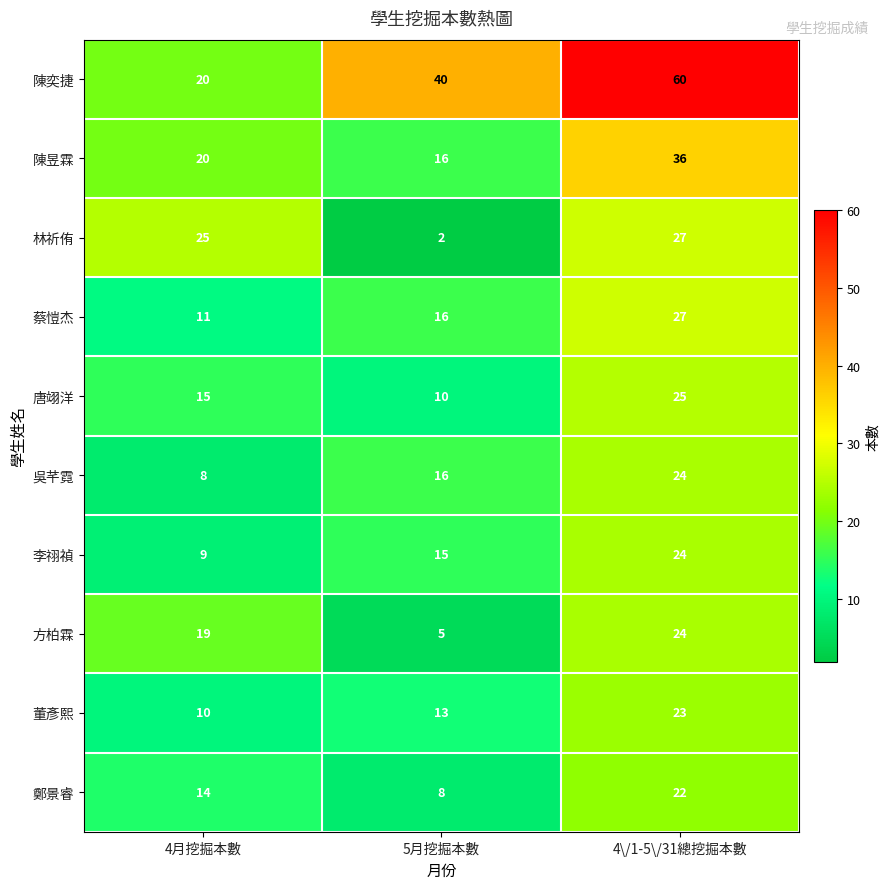

Which category has the highest value across all series?

4\/1-5\/31總挖掘本數